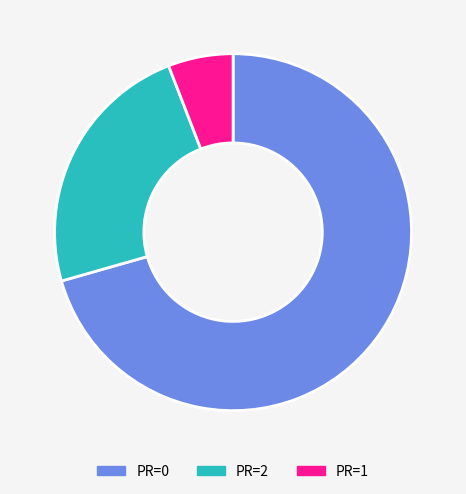

Rank the categories by value from lowest to highest.

PR=1, PR=2, PR=0